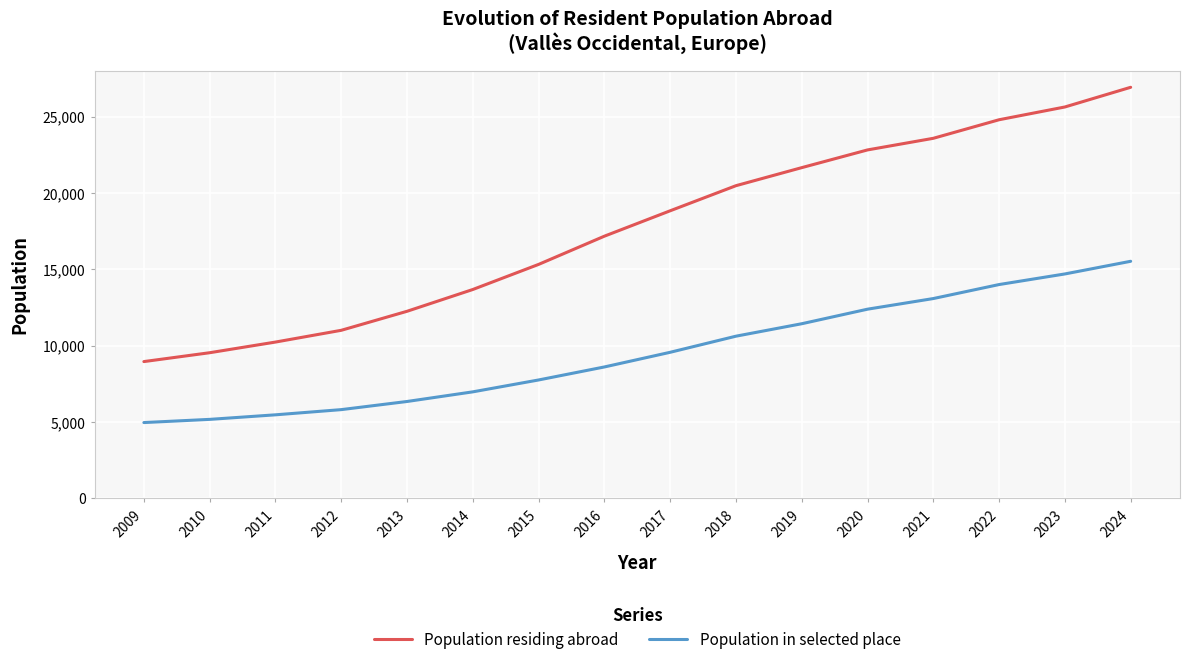

At which label is Population residing abroad closest to 17937?

2016